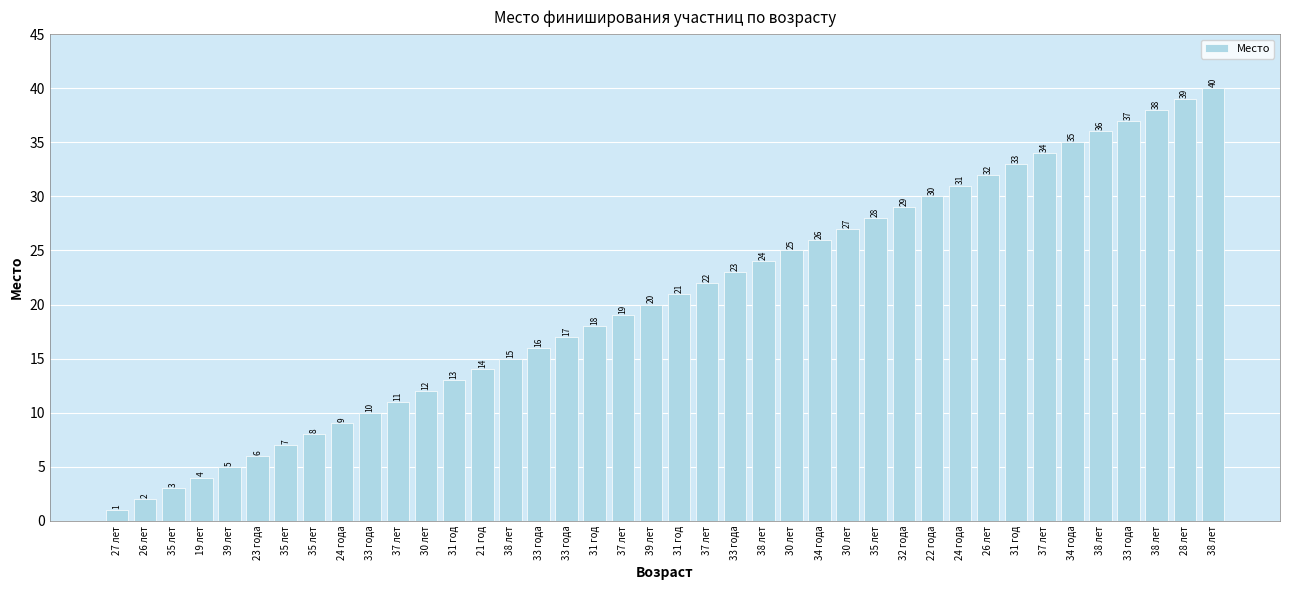

Reading left to right, transcribe all the data shown in this chart.

1	2	3	4	5	6	7	8	9	10	11	12	13	14	15	16	17	18	19	20	21	22	23	24	25	26	27	28	29	30	31	32	33	34	35	36	37	38	39	40